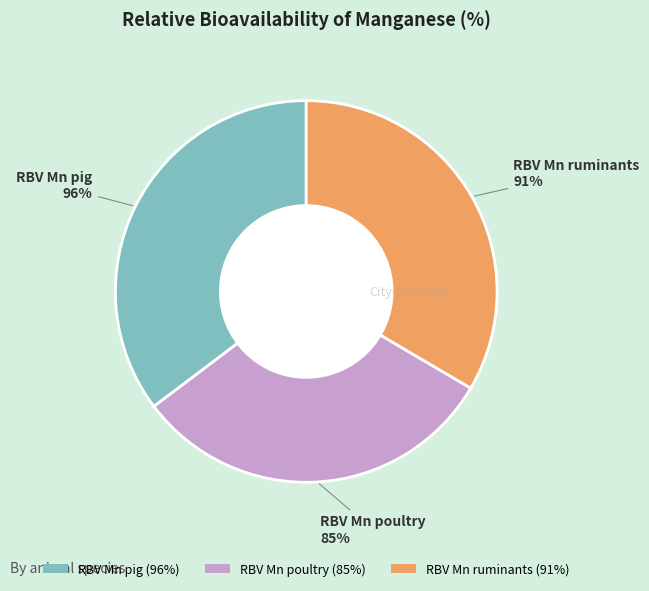

How many segments does this pie chart have?

3